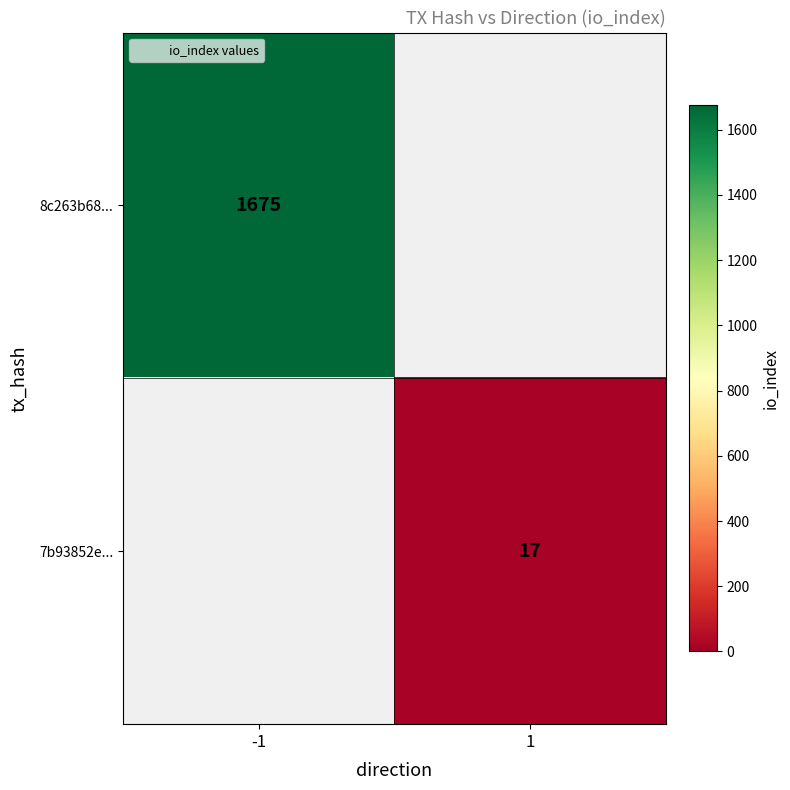

True or false: 8c263b68... has a value of 1675 at -1.

True